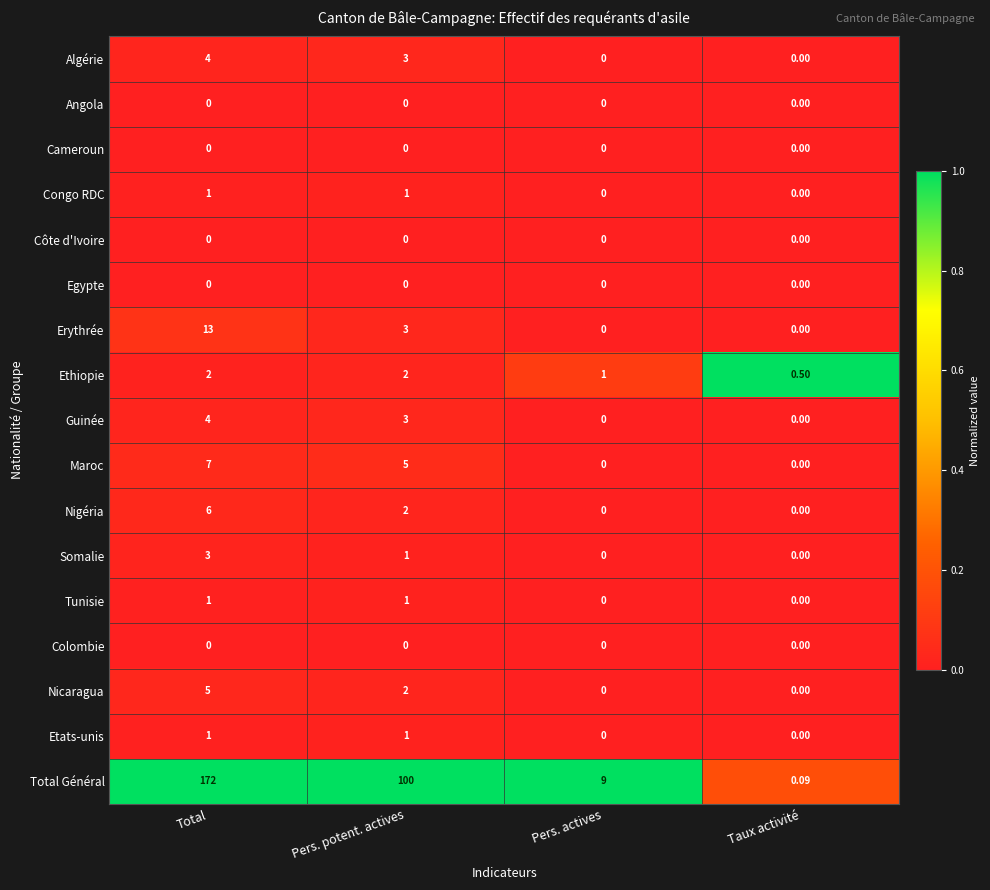

Which category has the highest value across all series?

Total